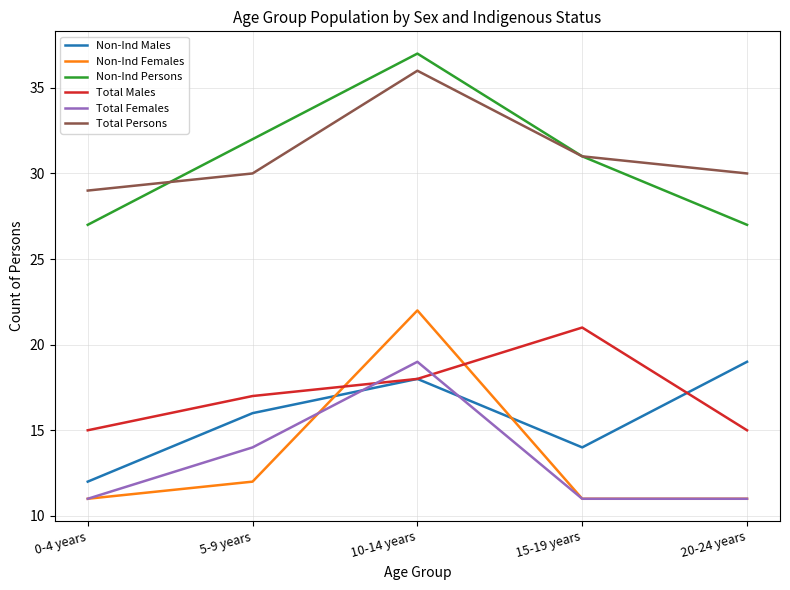

What is the total value across all series at 5-9 years?

121